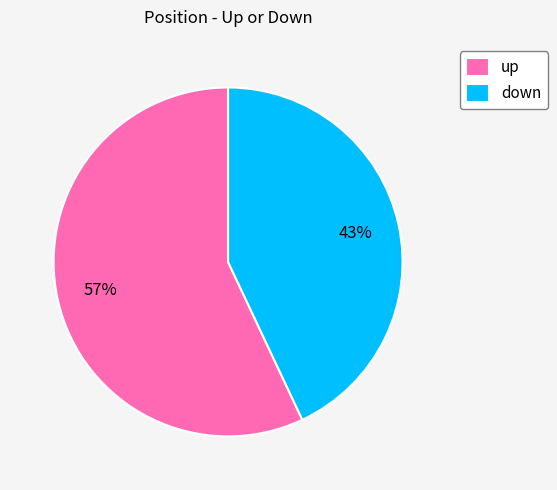

What is the largest slice in the pie chart?

up